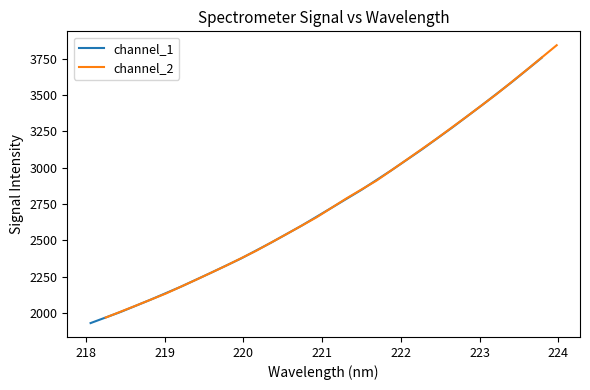

What are all the series names shown in the legend?

channel_1, channel_2